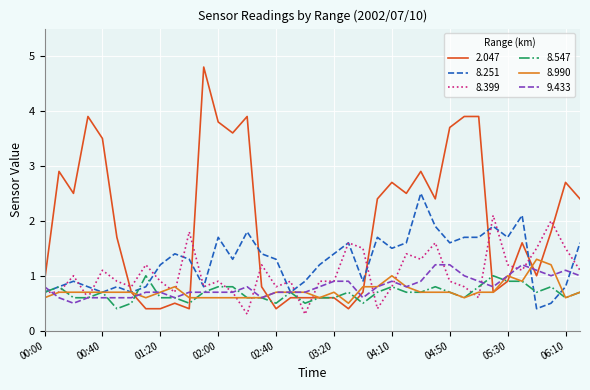

What is the difference between the maximum and minimum values in the 8.547 series?

0.6